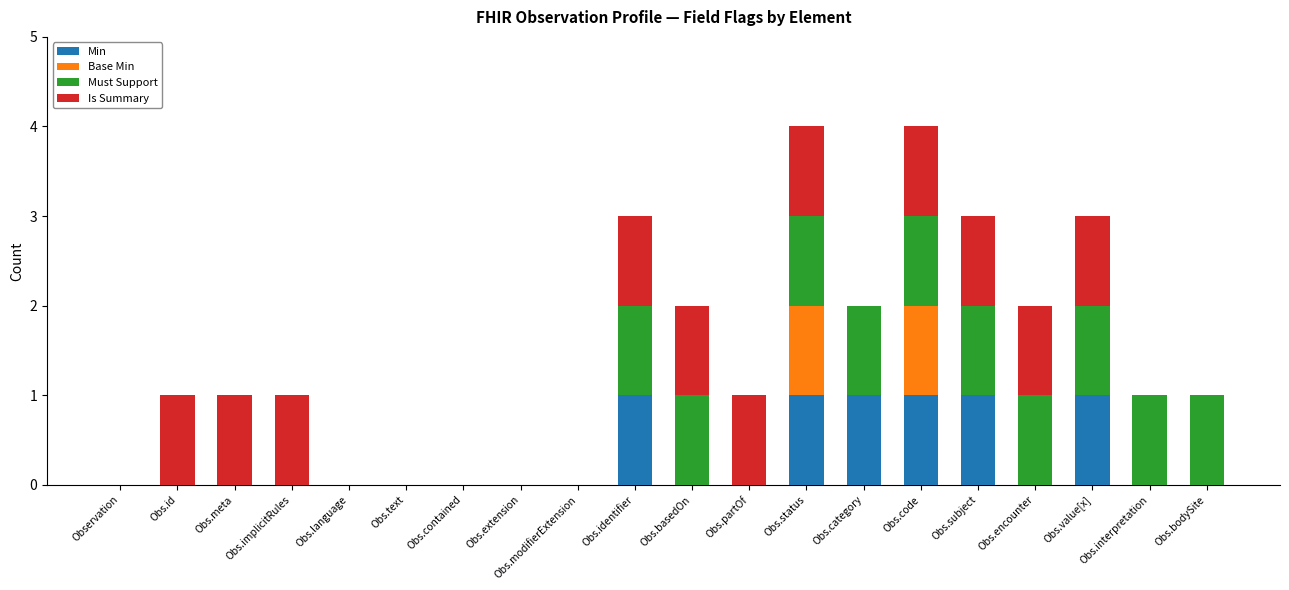

How many distinct data groups are displayed?

4